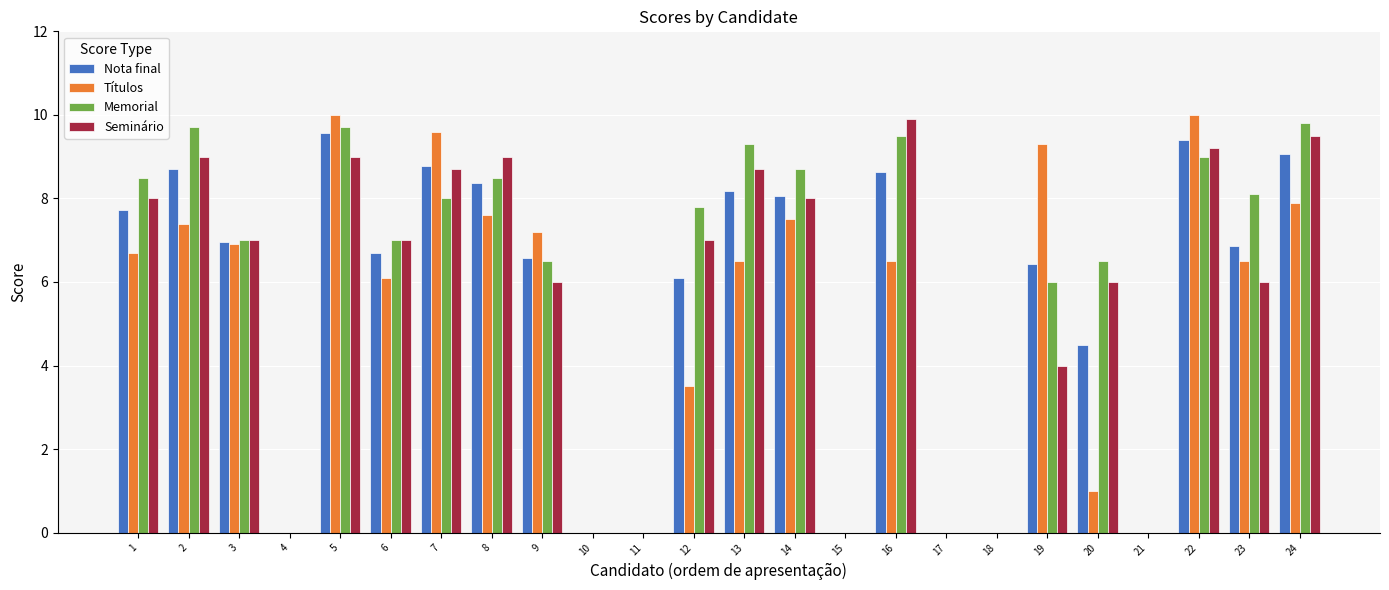

Is it true that Seminário equals 3.3 at 11?

False